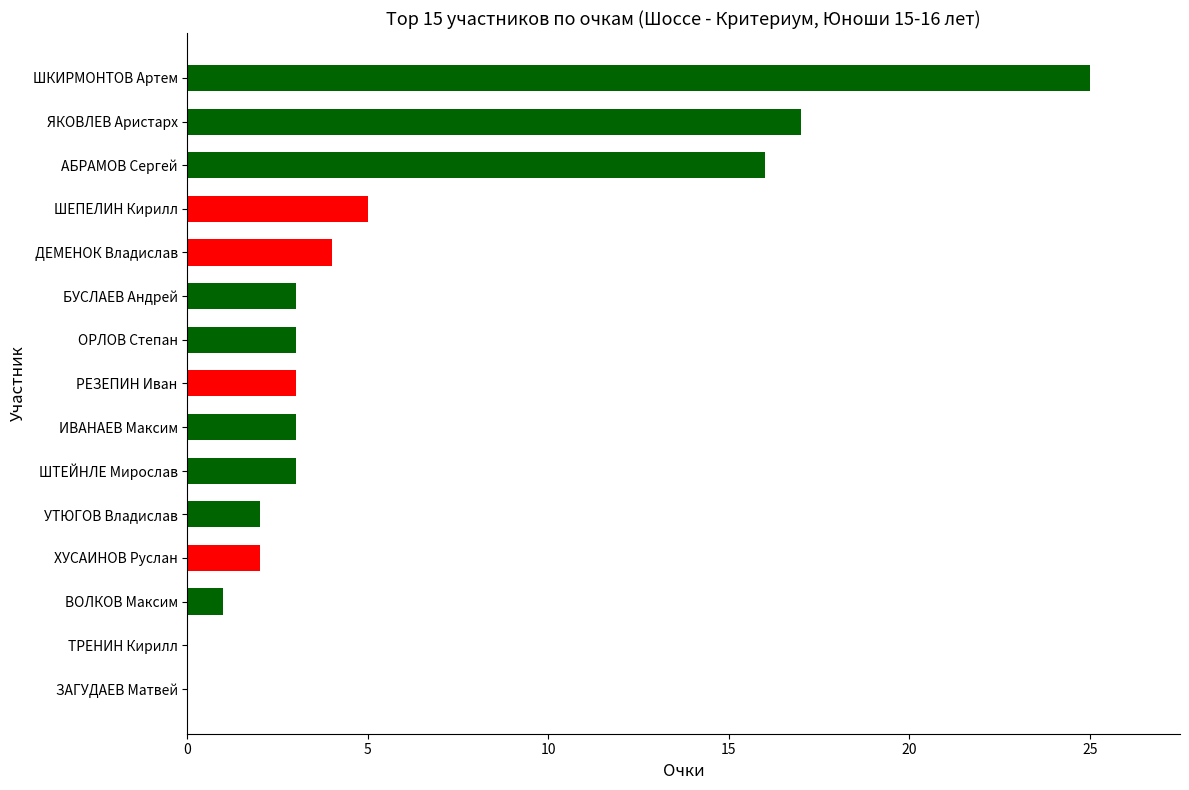

How many distinct data groups are displayed?

1